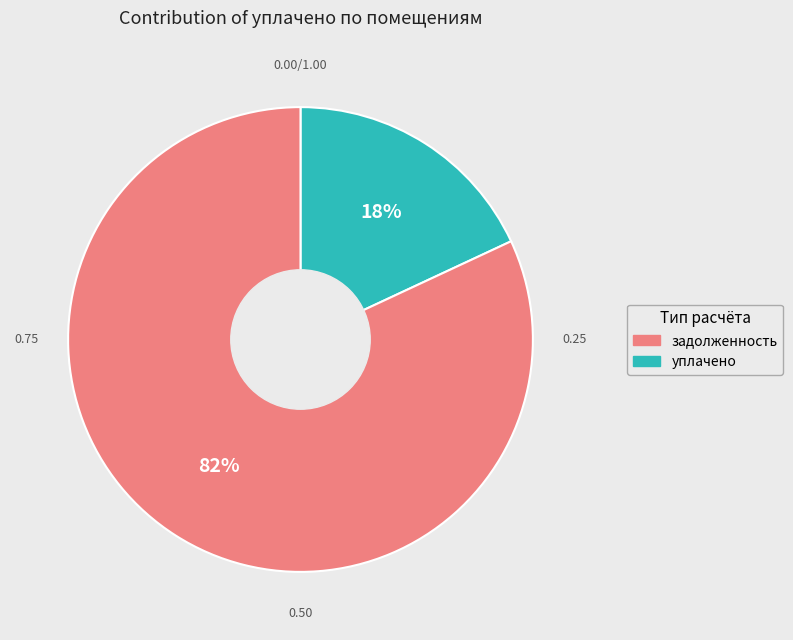

Is there any slice that represents more than half of the pie?

Yes